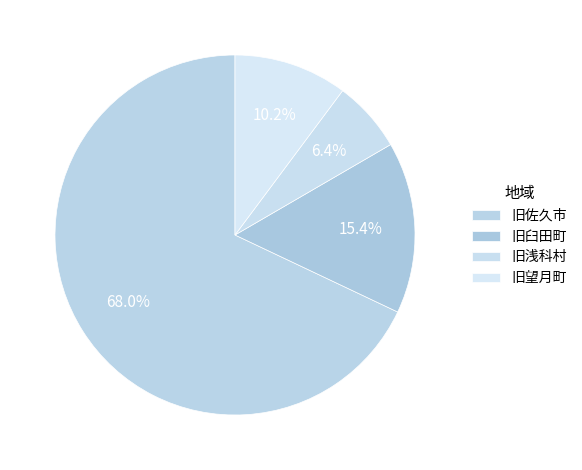

What is the largest slice in the pie chart?

旧佐久市